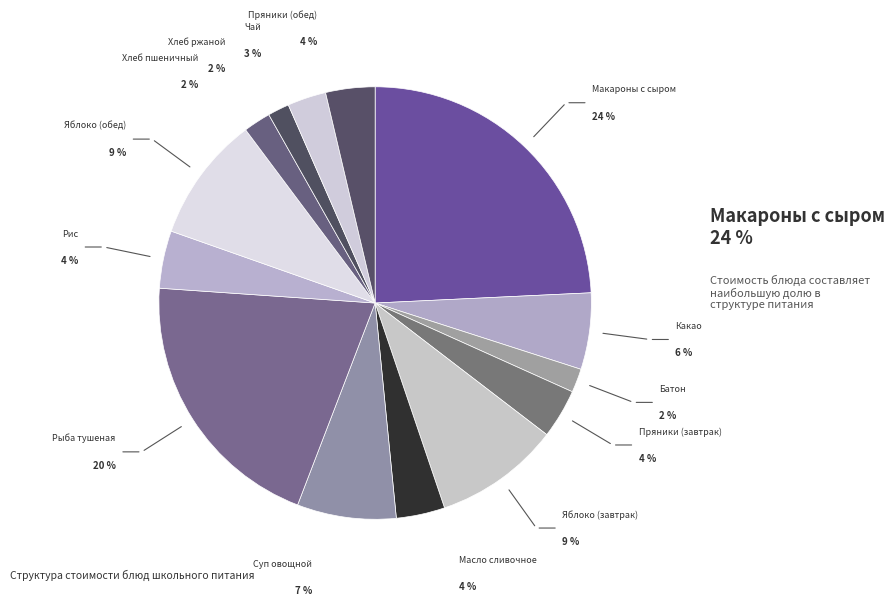

How many slices are in this pie chart?

14